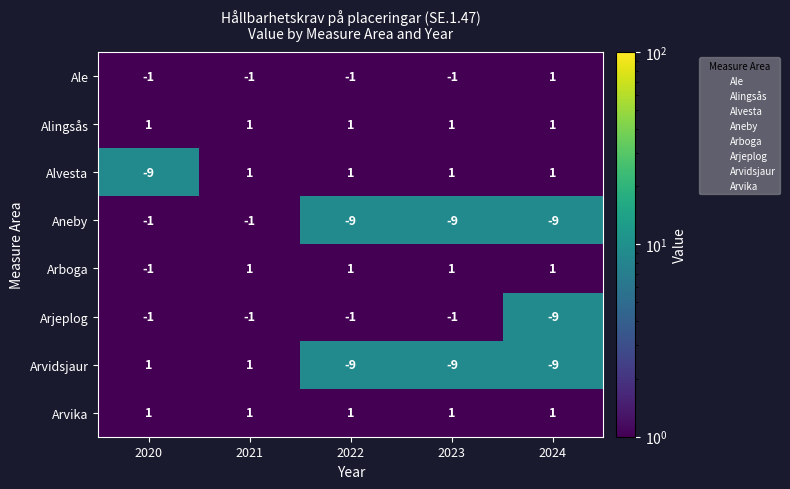

What is the total value across all series at 2021?

2